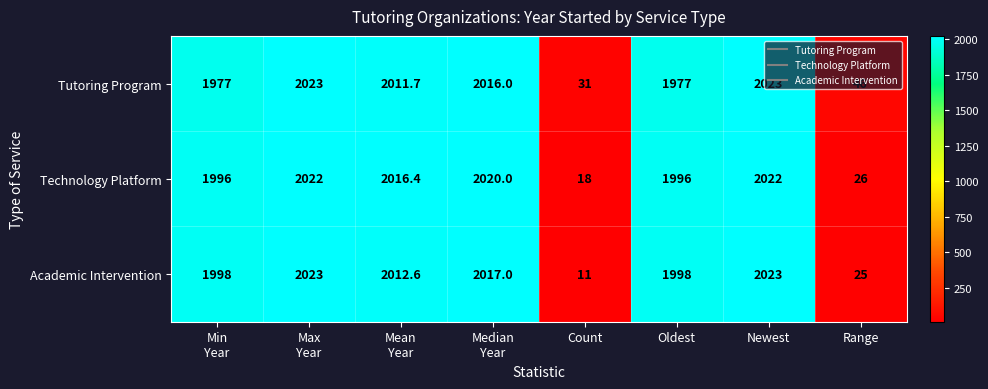

What is the smallest value displayed?

11.0